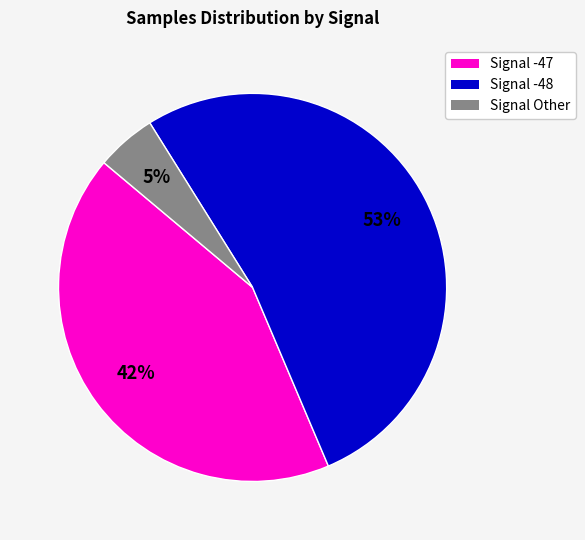

Count the number of slices in the pie.

3